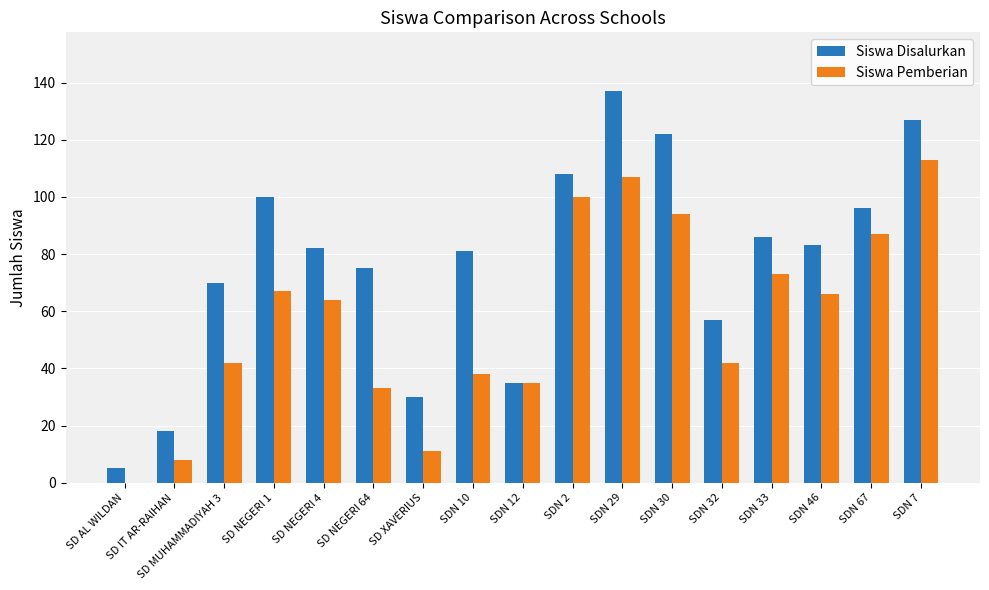

What is the highest value of the Siswa Pemberian series?

113